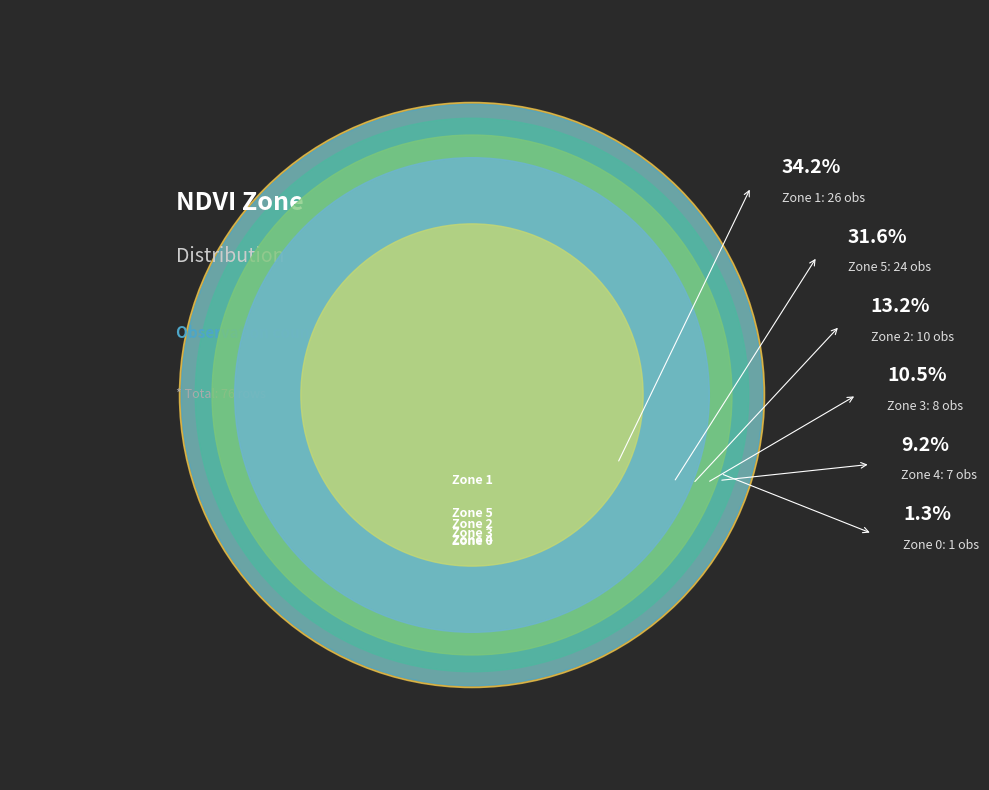

Which slice is the smallest?

Zone 0